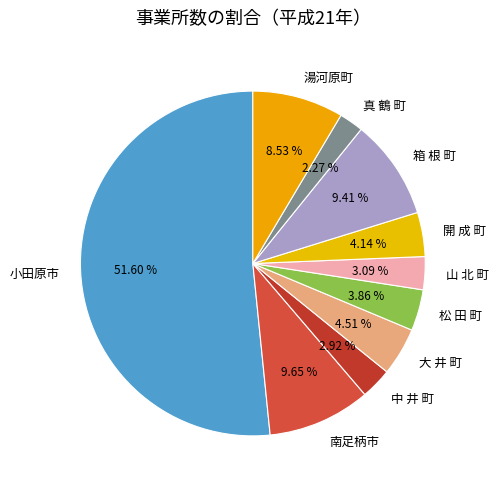

To the nearest percent, what is the difference between the 小田原市 and 開 成 町 slice percentages?

47%